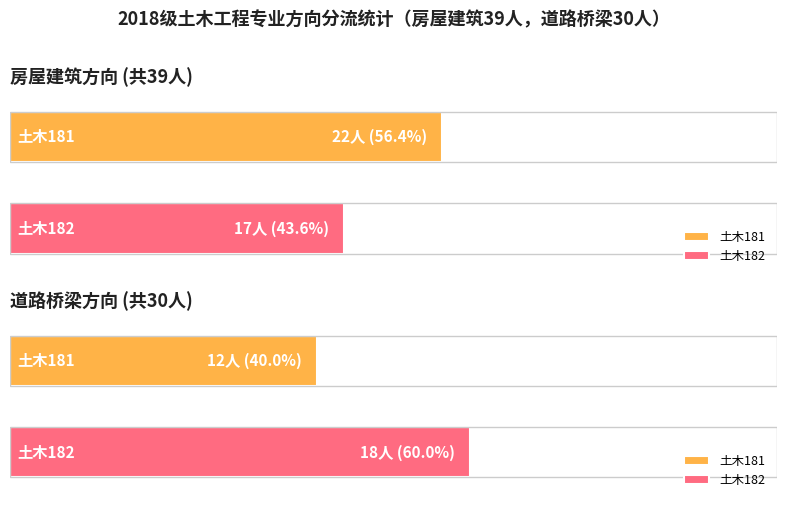

Which category has the highest value across all series?

土木181